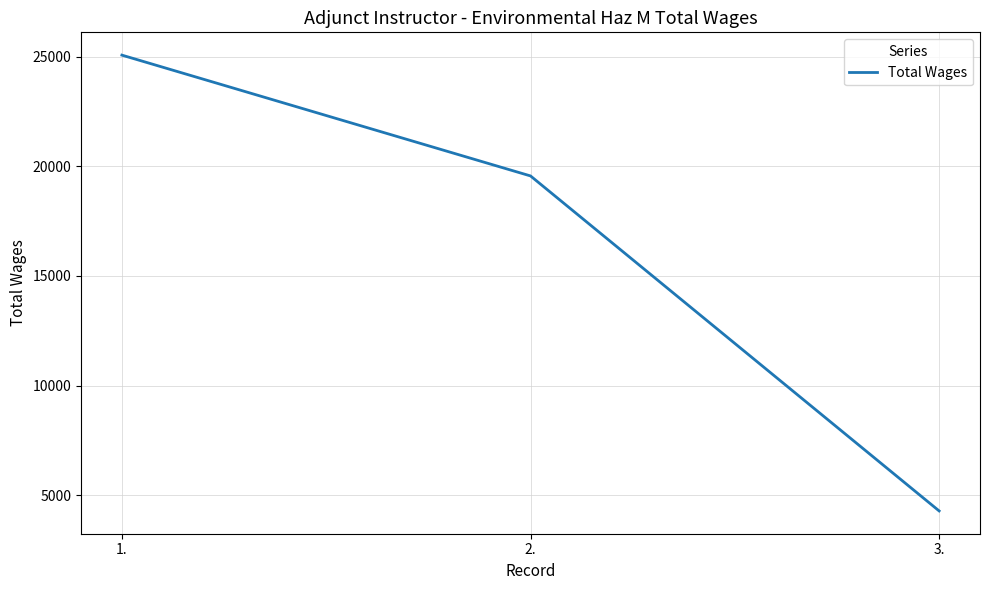

Read the value at 1..

25081